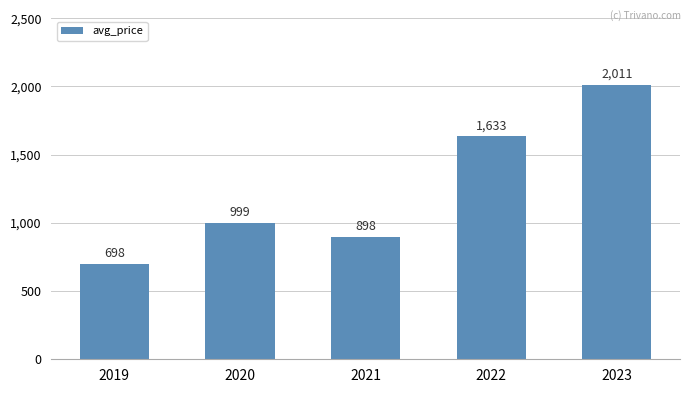

Does the chart contain stacked bars?

No